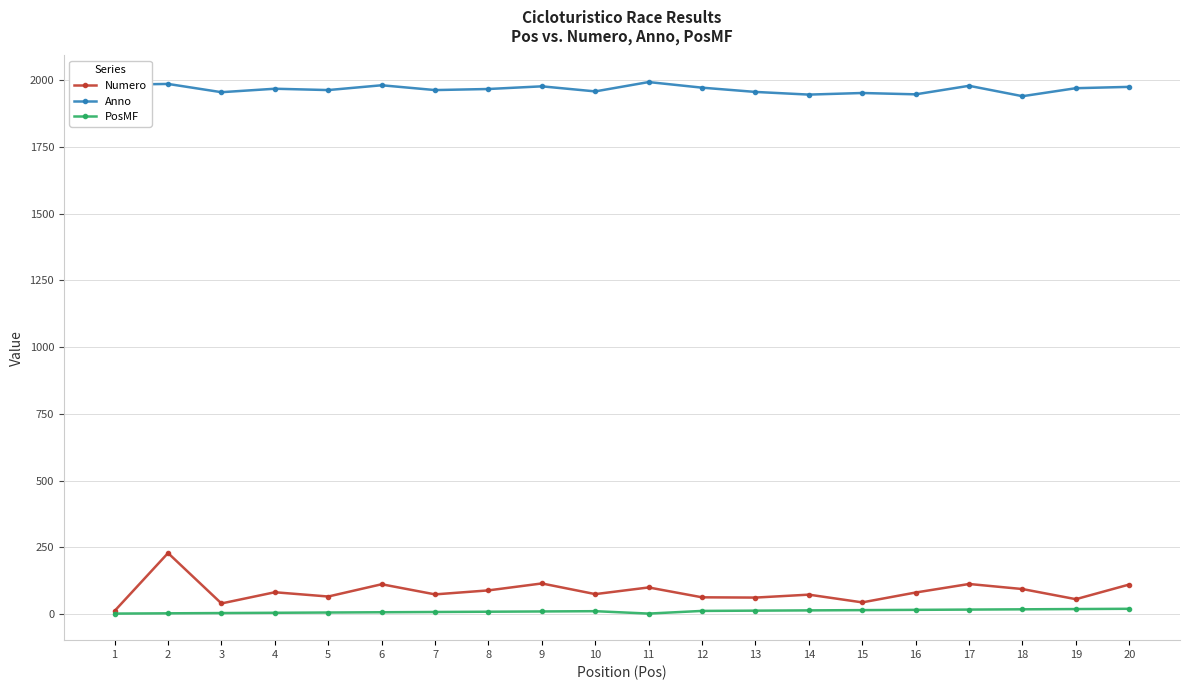

What is the average value of the Anno series?

1968